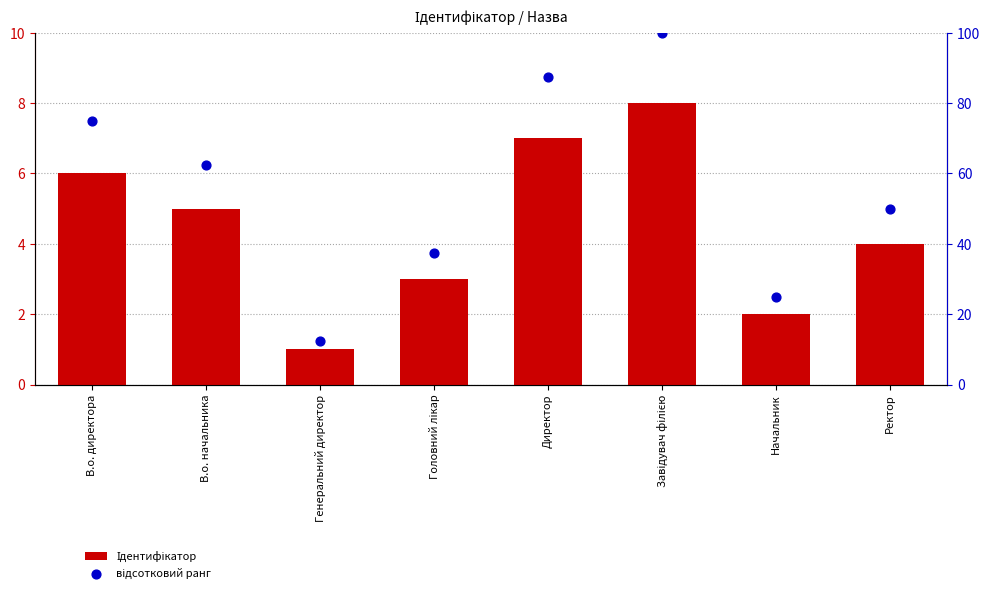

What is the total value across all series at Начальник?

27.0